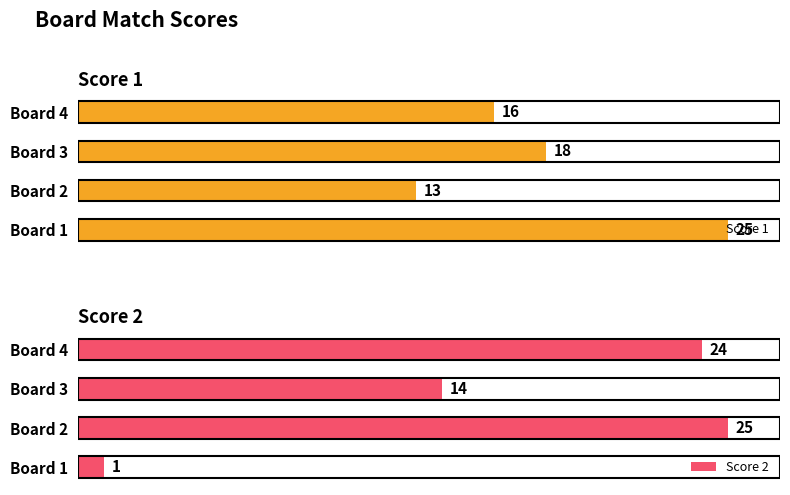

What is the value of the Score 2 bar at the 3rd from the left?

14